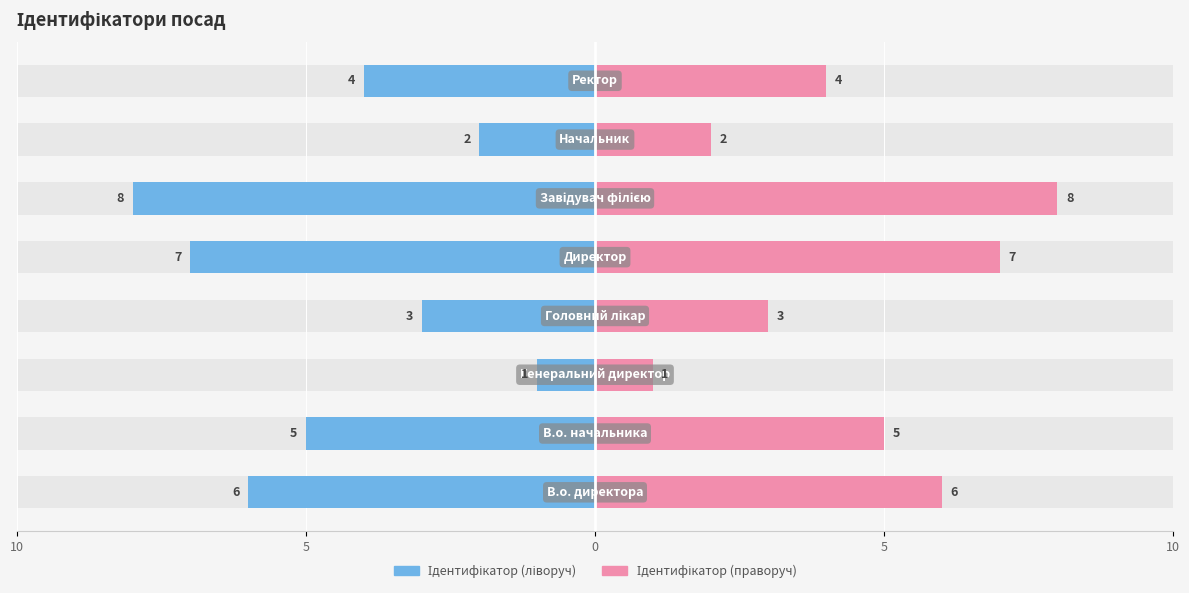

Which series has the largest total across all categories?

Ідентифікатор (праворуч)